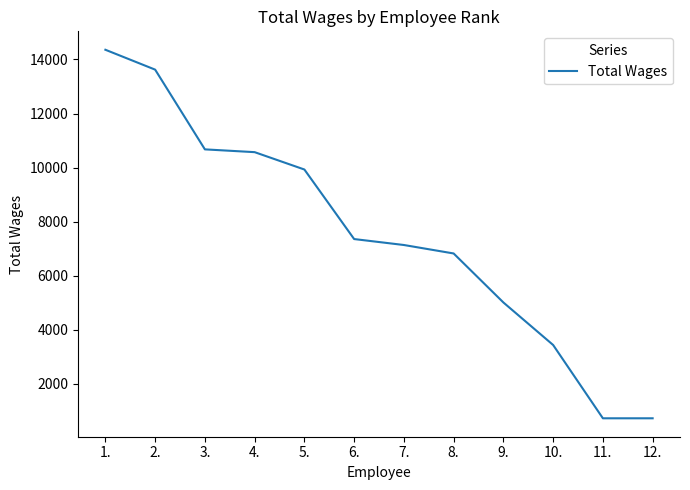

What is the sum of all values?

90404